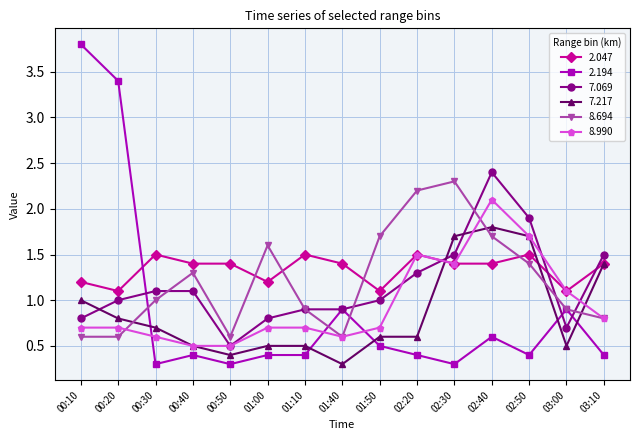

What is the label of the 5th point from the right?

02:30